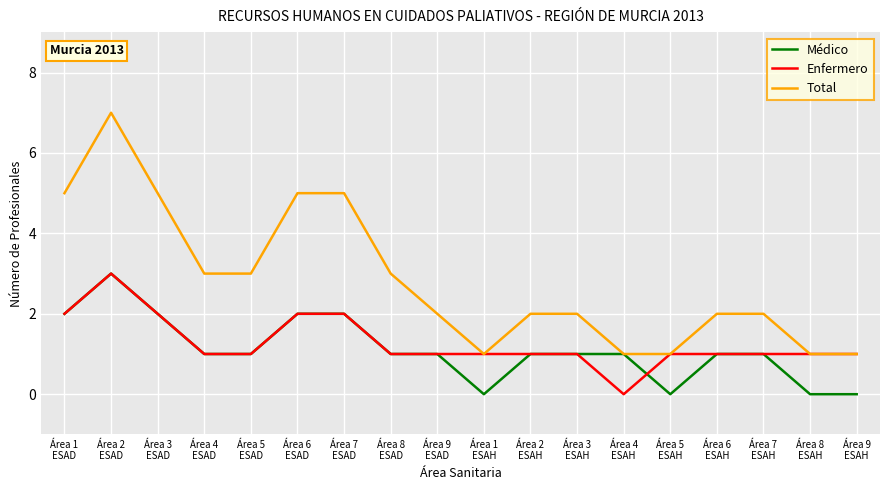

How many lines are shown in the chart?

3